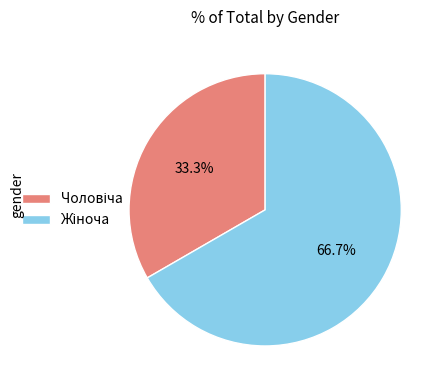

Does any single category account for the majority?

Yes